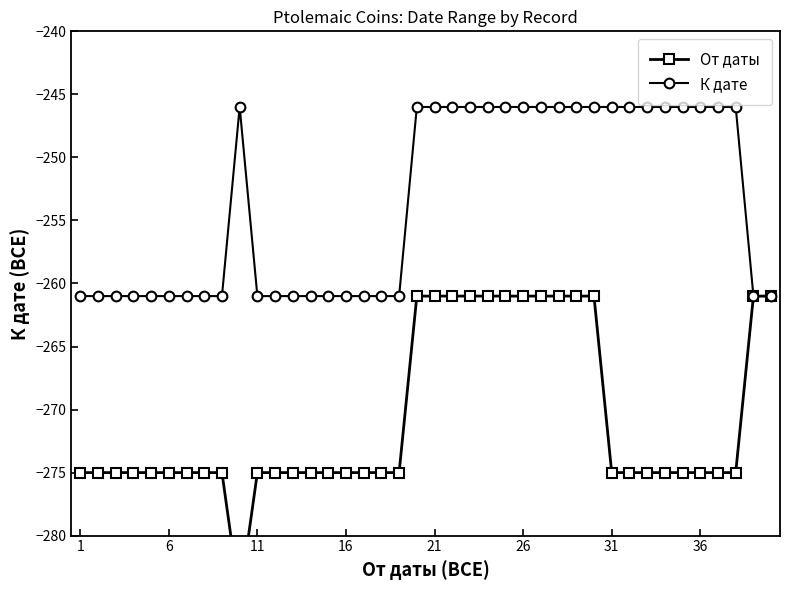

Is it true that К дате equals -246 at 21?

True